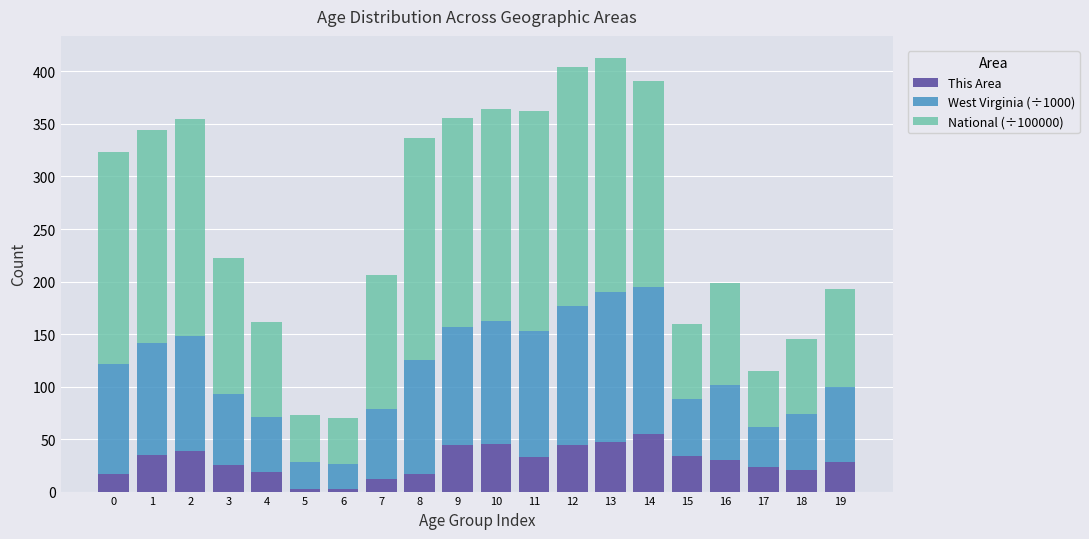

What is the difference between the maximum and minimum values in the This Area series?

53.0